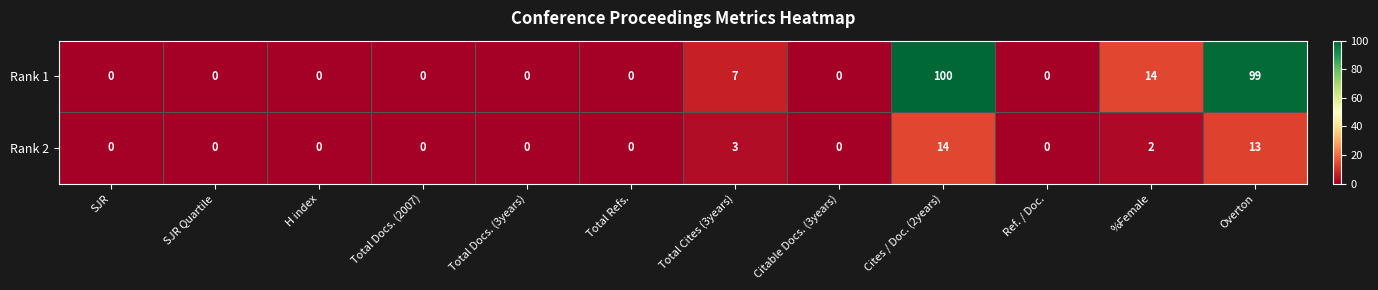

Between Total Refs. and Cites / Doc. (2years), which series saw the biggest shift?

Rank 1